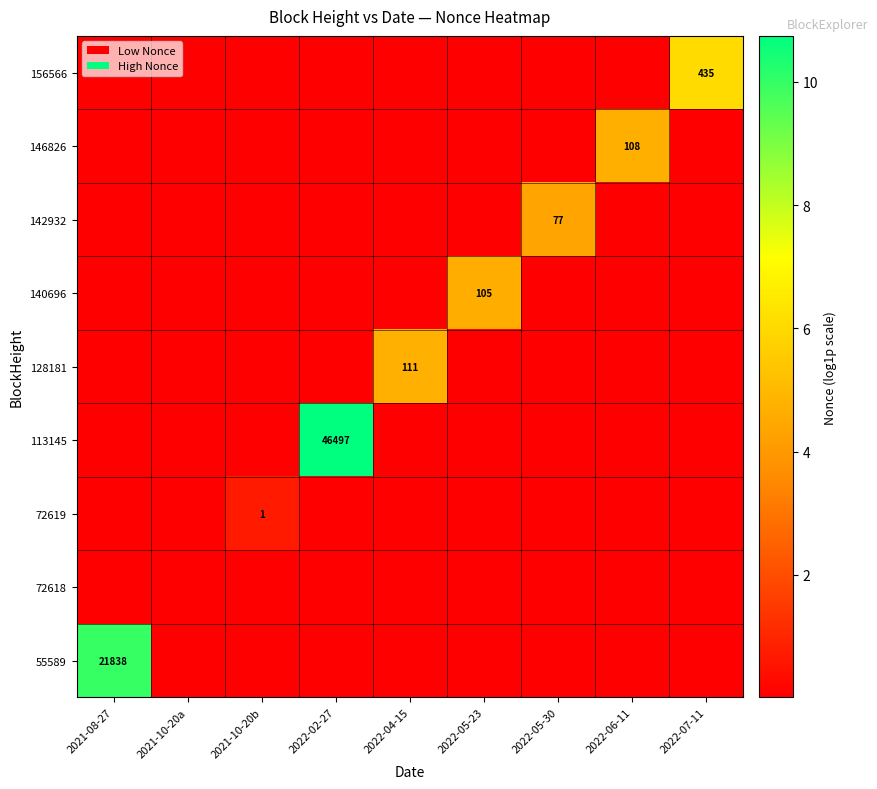

Rank the categories by 113145 value from highest to lowest.

2022-02-27, 2021-08-27, 2021-10-20a, 2021-10-20b, 2022-04-15, 2022-05-23, 2022-05-30, 2022-06-11, 2022-07-11